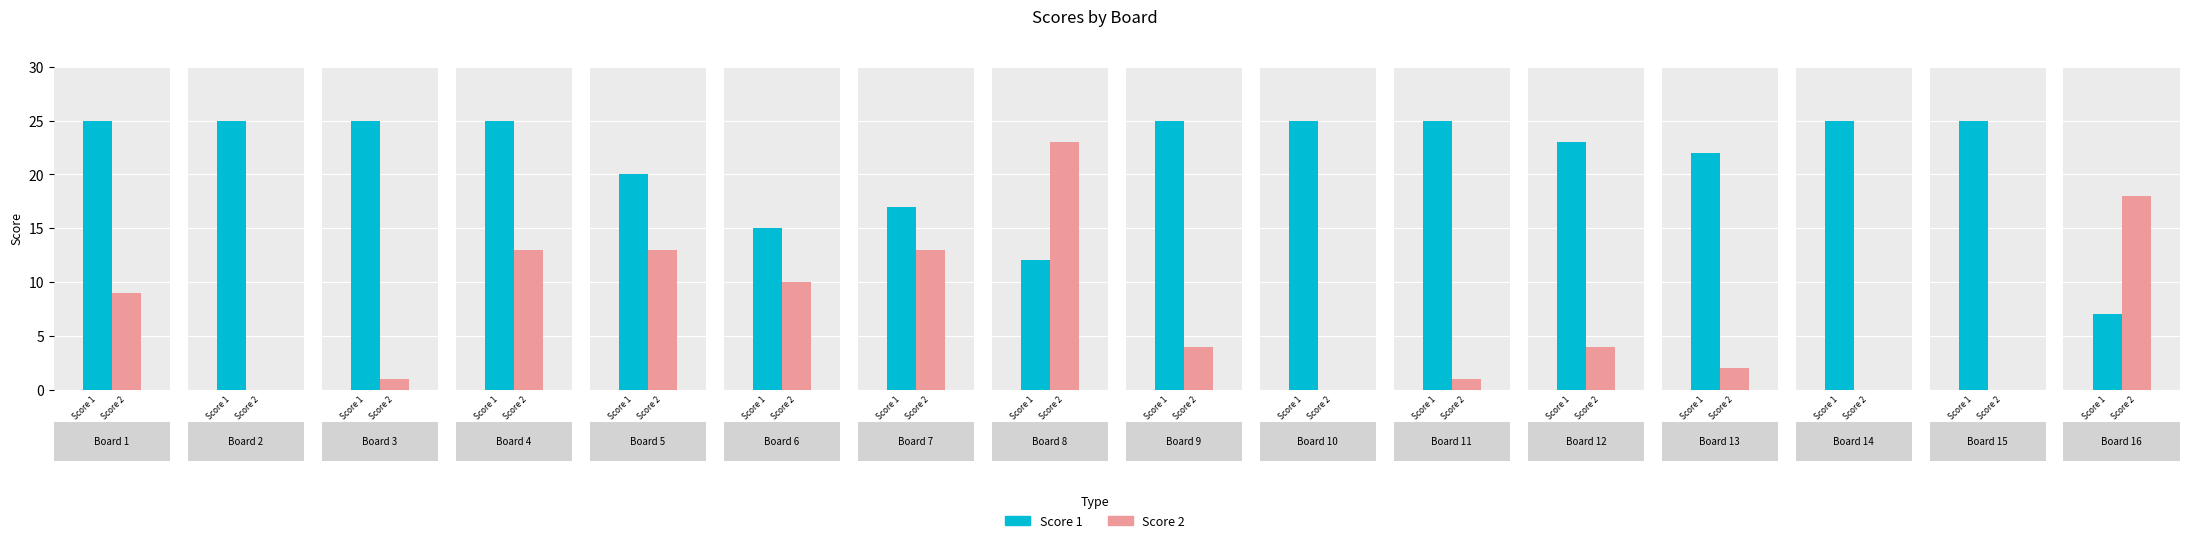

Reading left to right, list all the values displayed in this chart.

Score 1: 25	25	25	25	20	15	17	12	25	25	25	23	22	25	25	7
Score 2: 9	0	1	13	13	10	13	23	4	0	1	4	2	0	0	18